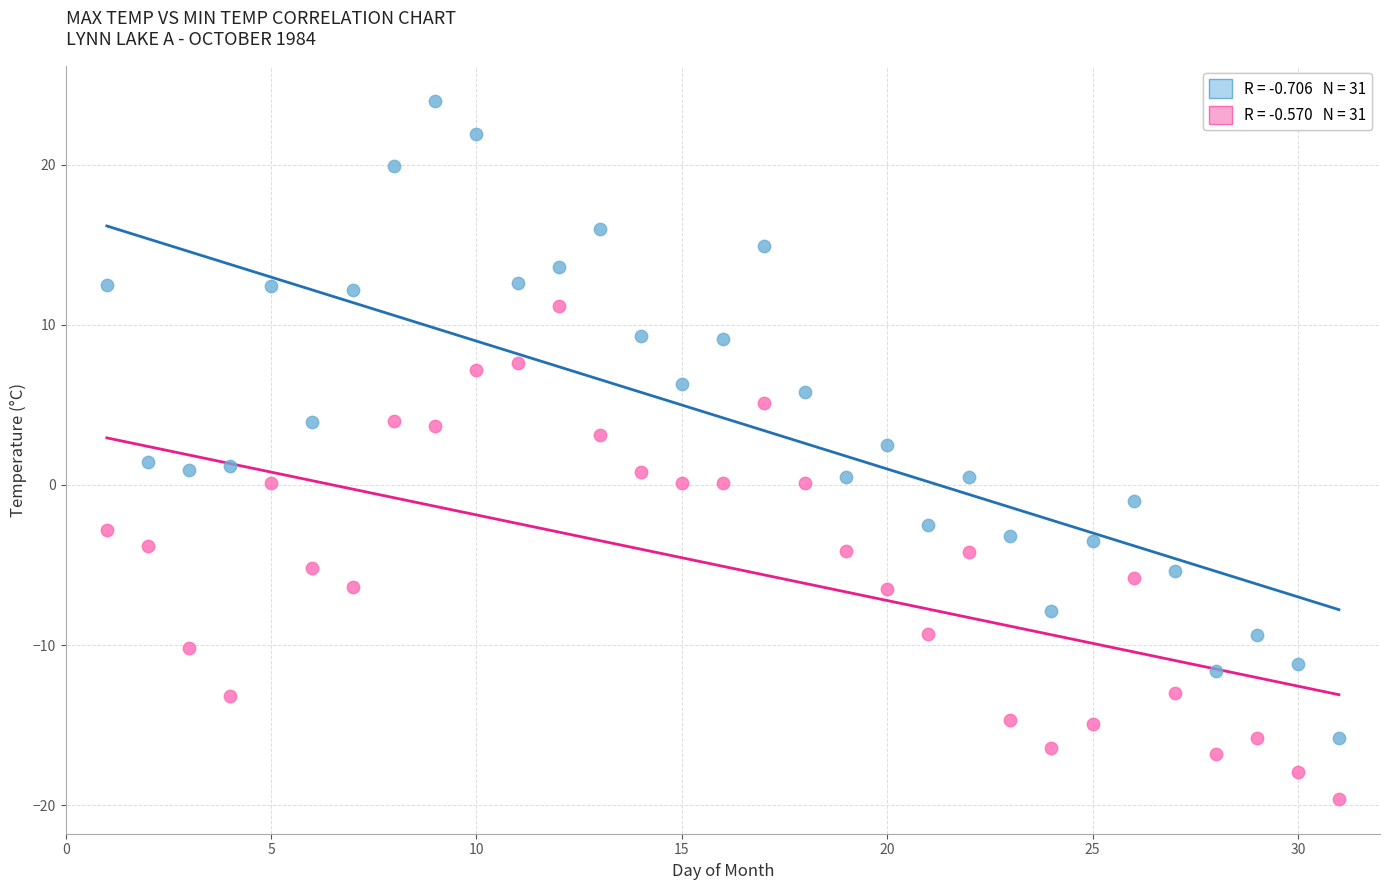

Across all data points, what is the range of Y values (max minus min)?

43.6